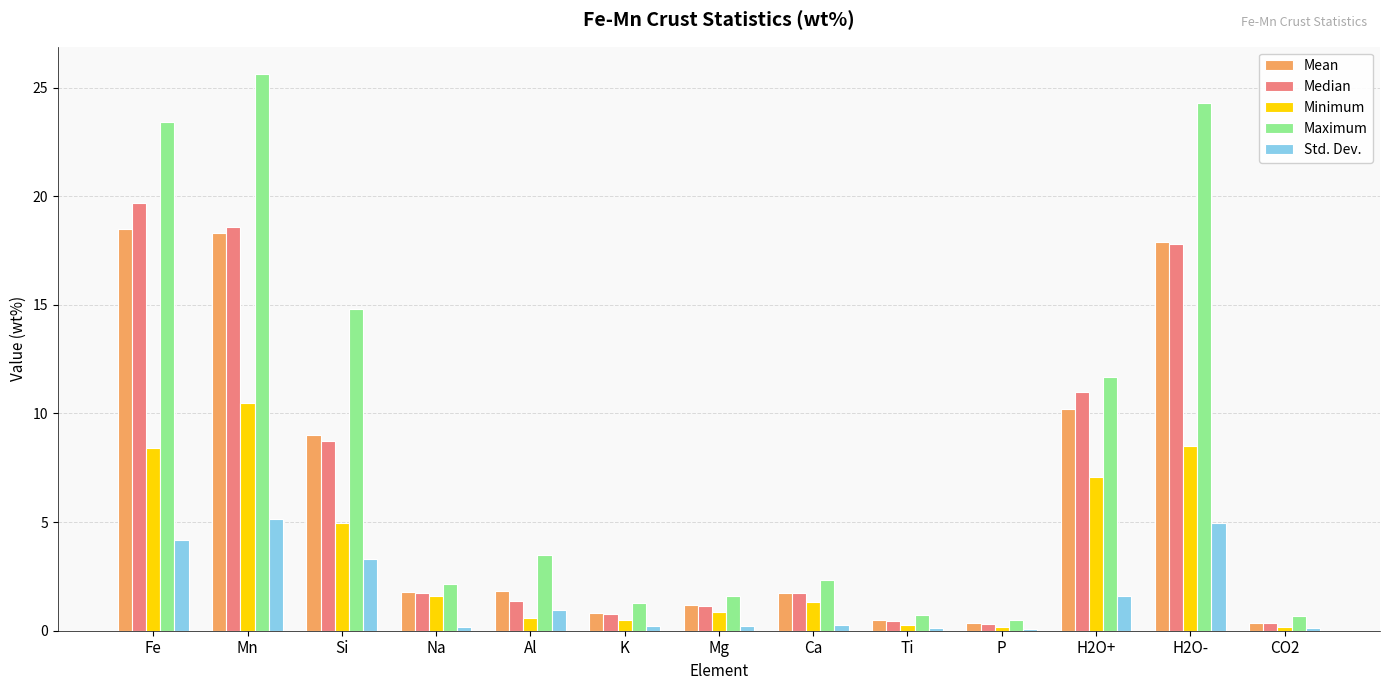

Which series has the largest range (max minus min)?

Maximum